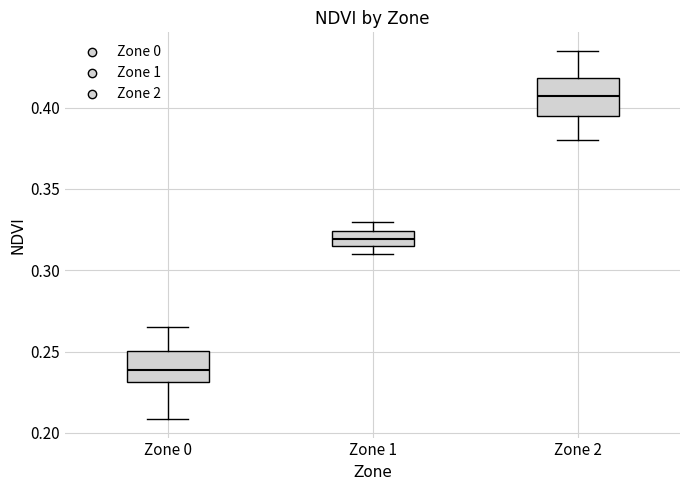

Where does the lower whisker of the box for Zone 2 end on the y-axis? The values are not printed on the chart, so give them approximately, as read against the axis.

0.380